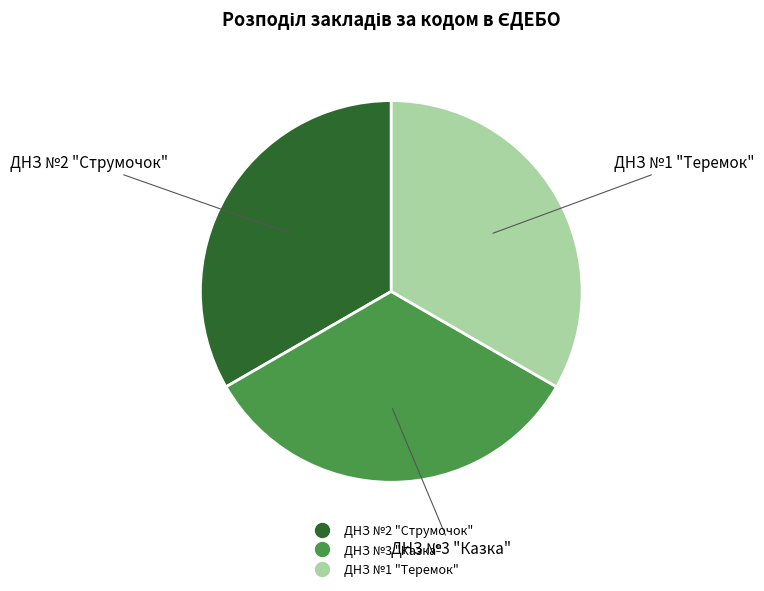

What is the ratio of the value at ДНЗ №1 "Теремок" to the value at ДНЗ №3 "Казка"?

1.0